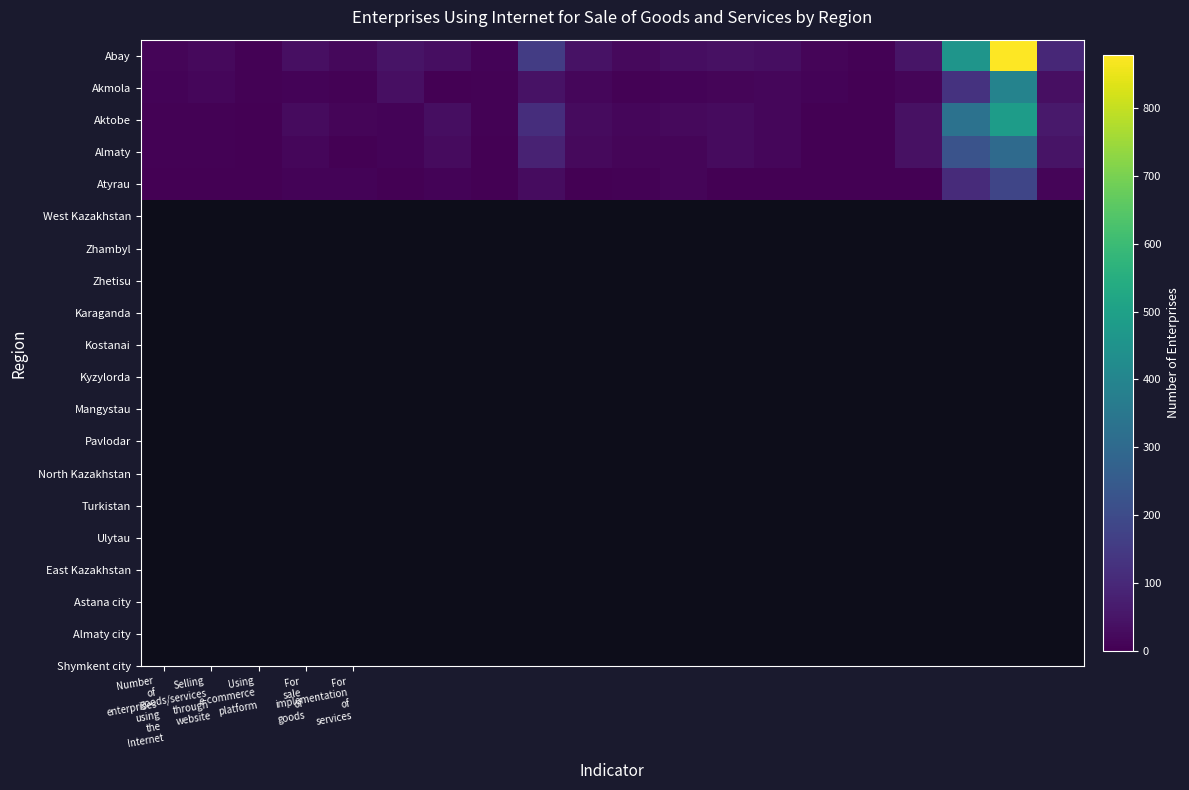

How many categories are shown in the chart?

20